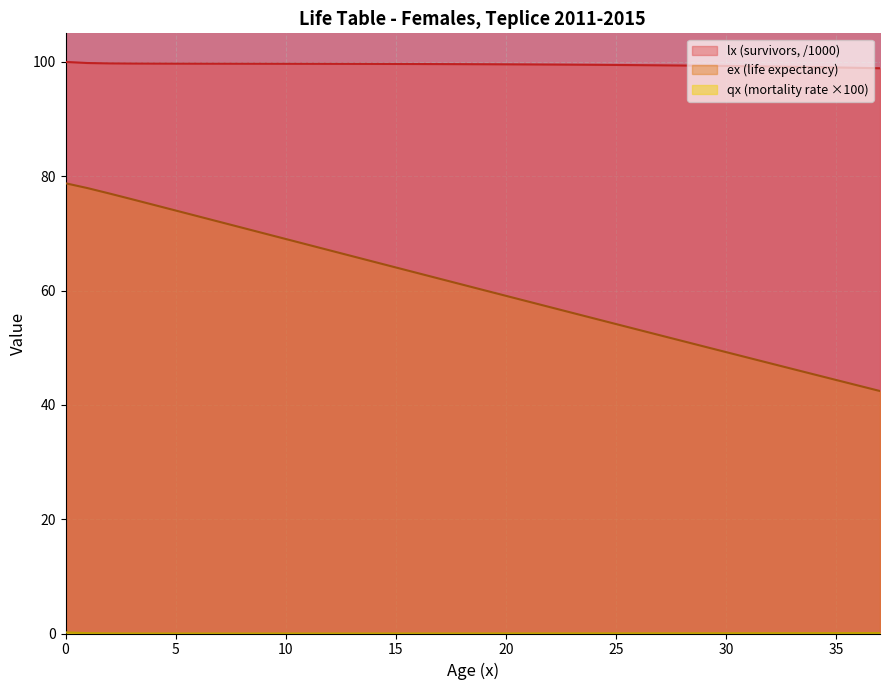

What is the difference between the ex values at 36 and 6?

29.6